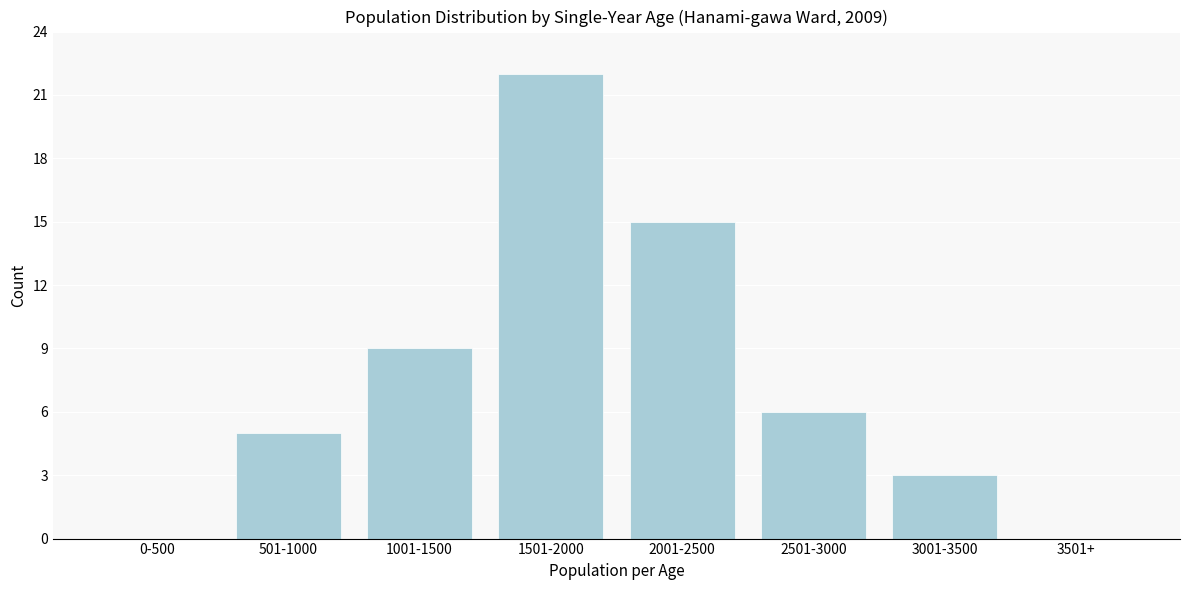

Reading right to left, extract all data points from this chart.

3501+=0	3001-3500=3	2501-3000=6	2001-2500=15	1501-2000=22	1001-1500=9	501-1000=5	0-500=0